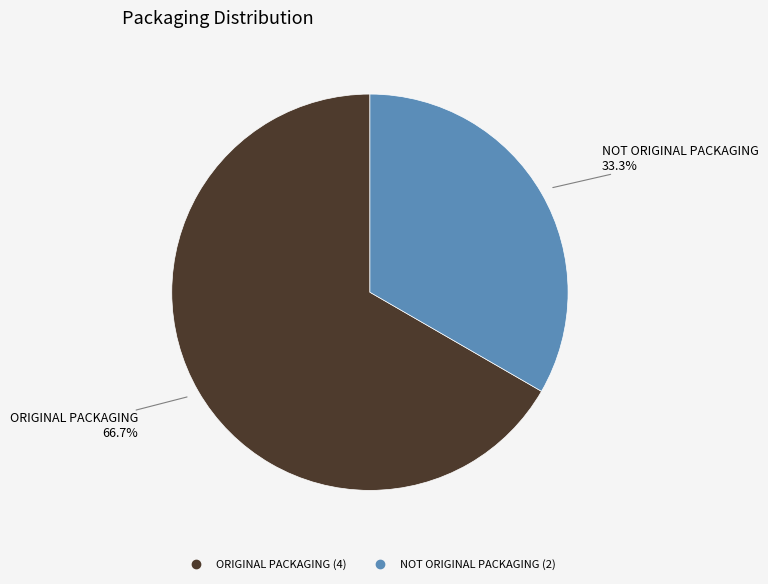

To the nearest percent, what is the difference between the largest and smallest slice percentages?

33%